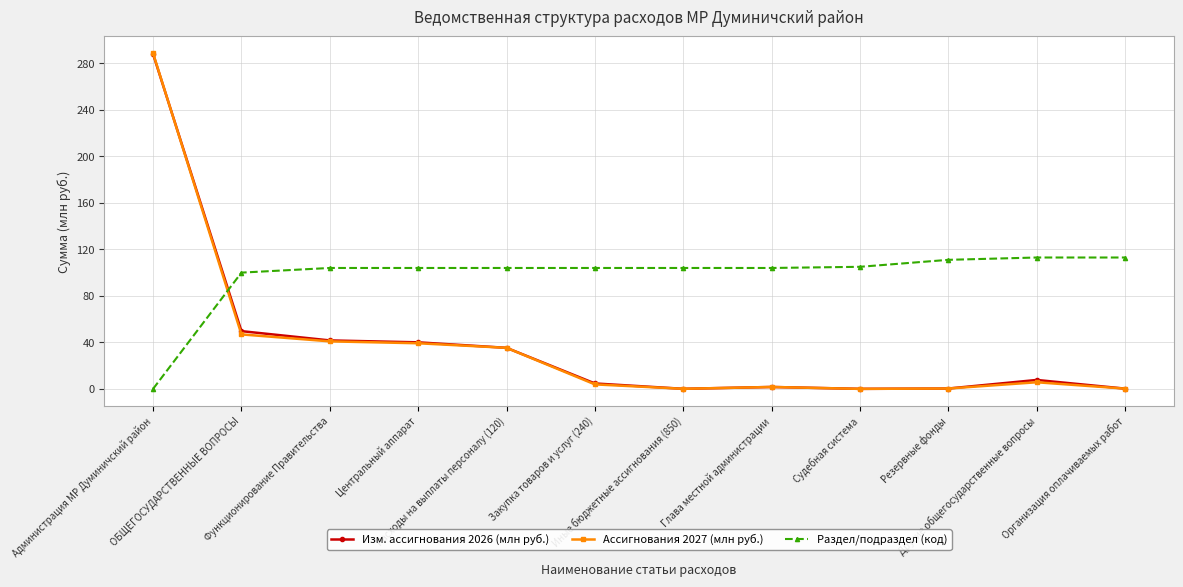

At which label is Изм. ассигнования 2026 (млн руб.) closest to 144?

ОБЩЕГОСУДАРСТВЕННЫЕ ВОПРОСЫ